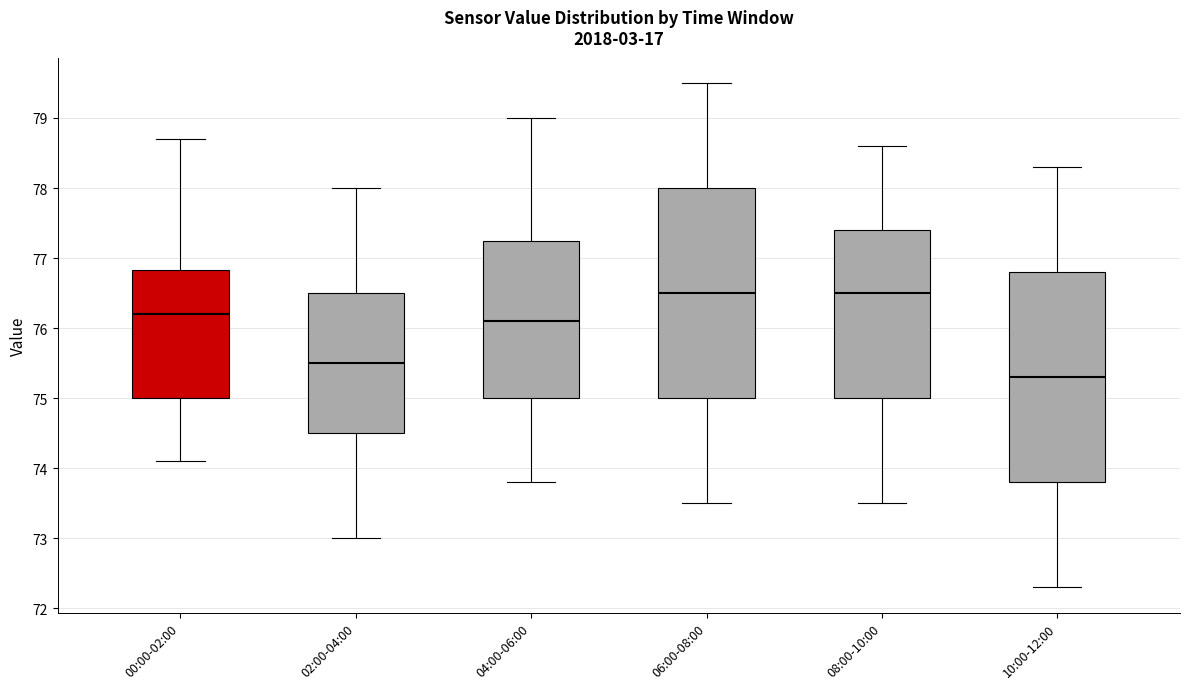

Reading left to right, read every box against the y-axis: the position of its median line, the range the box covers, and the ends of its whiskers. The values are not printed on the chart, so give them approximately, as read against the axis.

00:00-02:00: median 76.2, box 75.0 to 76.8, whiskers 74.1 to 78.7
02:00-04:00: median 75.5, box 74.5 to 76.5, whiskers 73.0 to 78.0
04:00-06:00: median 76.1, box 75.0 to 77.3, whiskers 73.8 to 79.0
06:00-08:00: median 76.5, box 75.0 to 78.0, whiskers 73.5 to 79.5
08:00-10:00: median 76.5, box 75.0 to 77.4, whiskers 73.5 to 78.6
10:00-12:00: median 75.3, box 73.8 to 76.8, whiskers 72.3 to 78.3